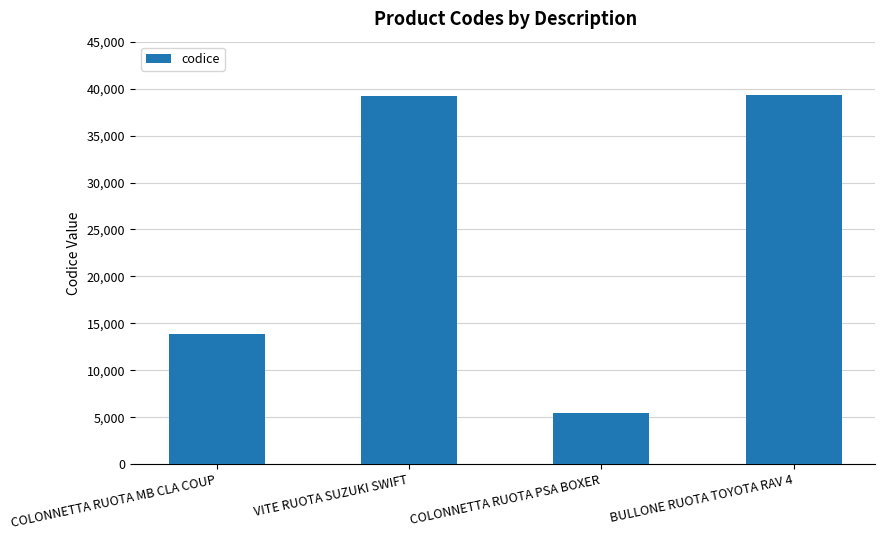

What is the sum of the values at COLONNETTA RUOTA MB CLA COUP and BULLONE RUOTA TOYOTA RAV 4?

53096